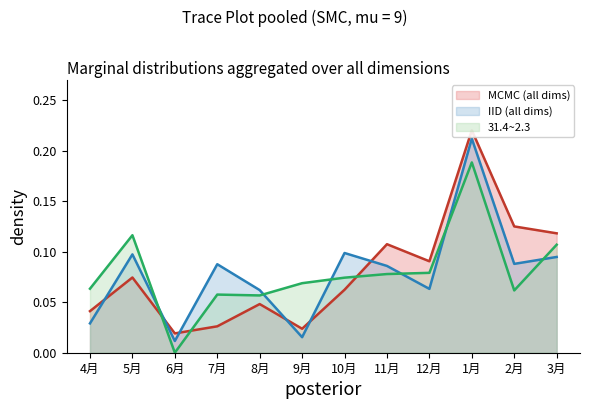

How many times do 31.4~2.3 and IID (all dims) cross each other?

6